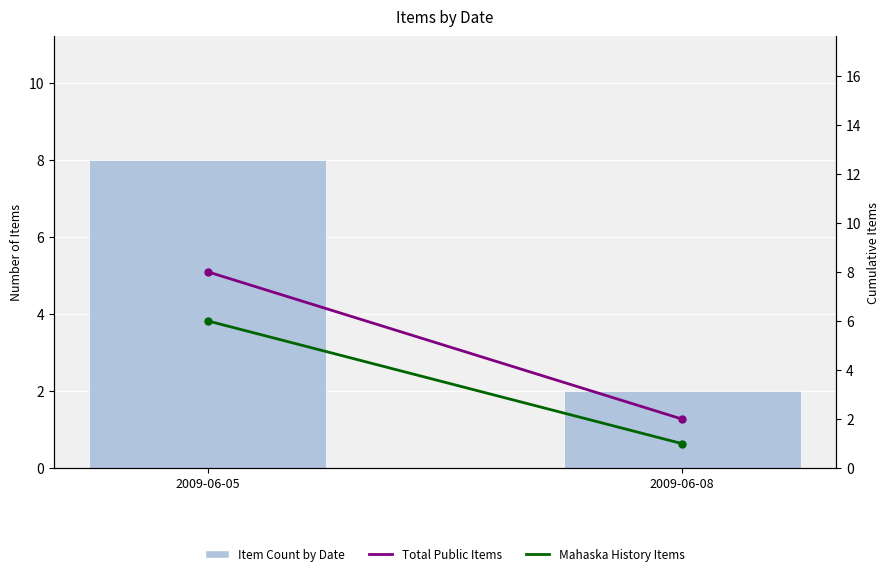

At which label is Total Public Items closest to 5?

2009-06-05